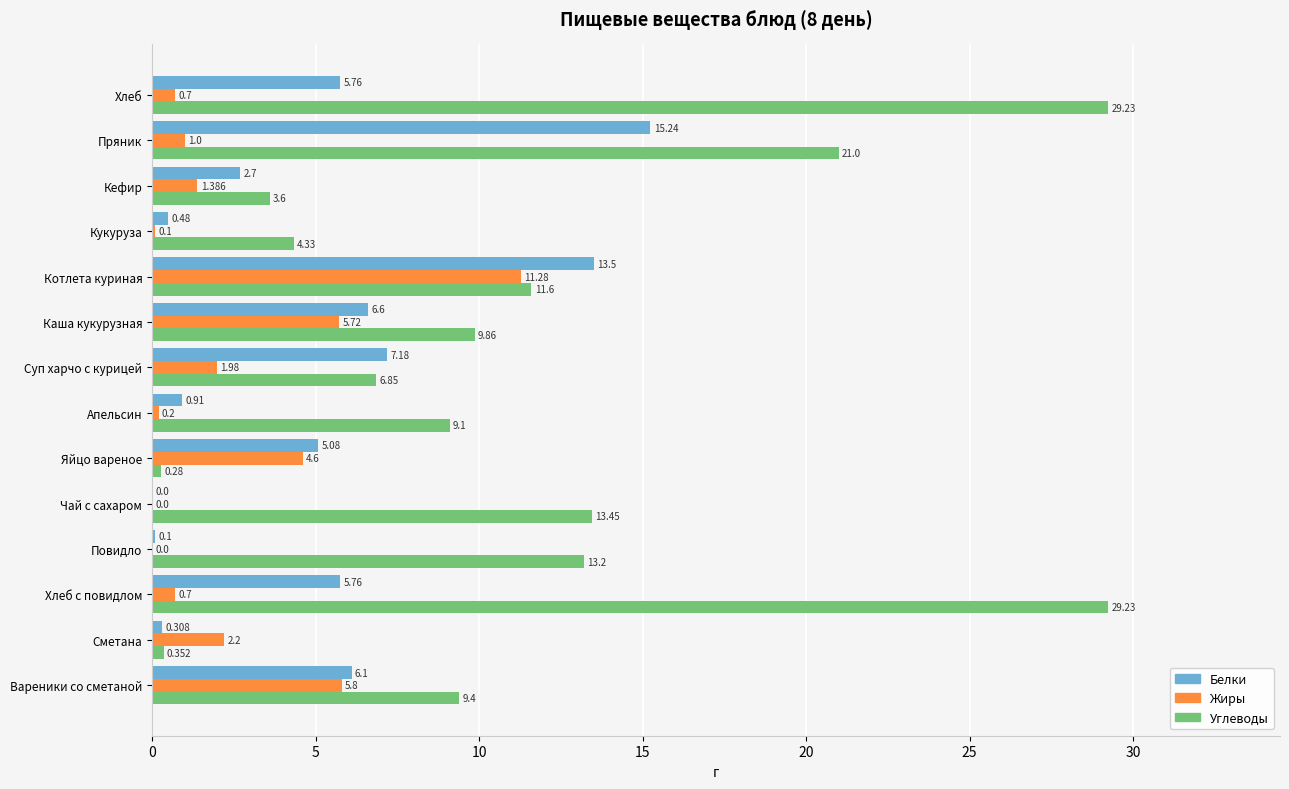

Which series has the largest total across all categories?

Углеводы